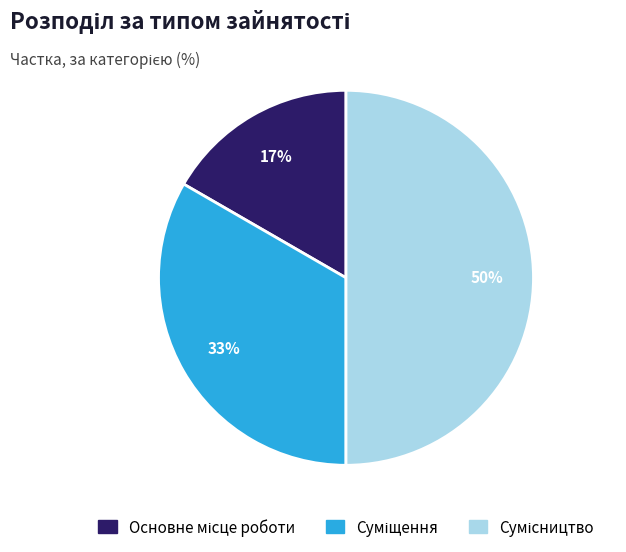

To the nearest percent, what is the average slice percentage?

33%